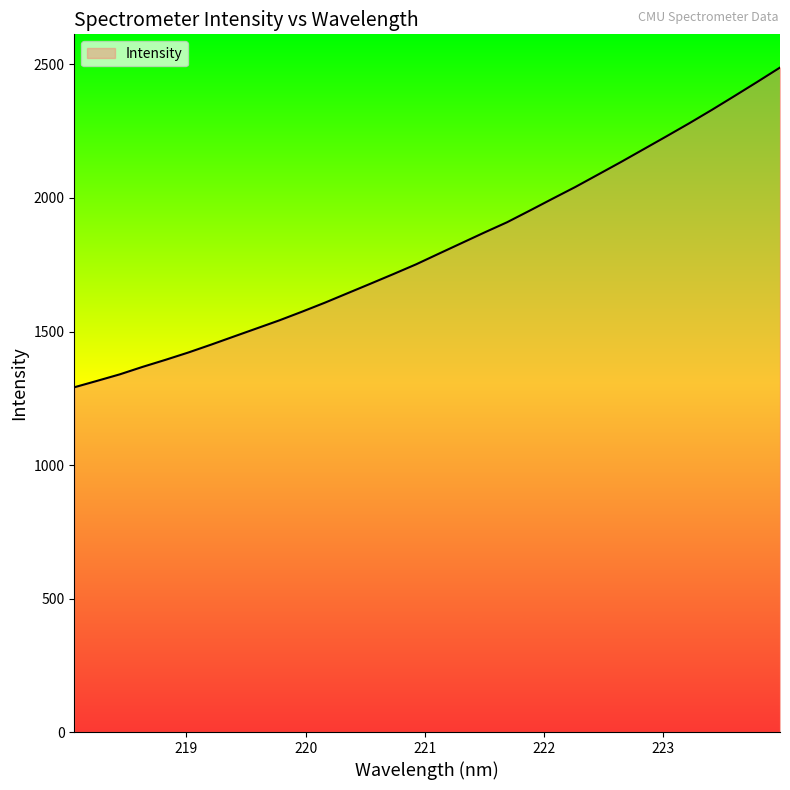

What is the smallest value displayed?

1291.1